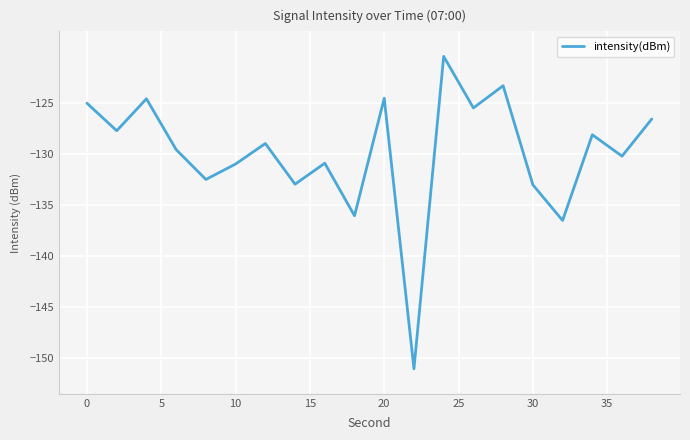

What is the difference between the maximum and minimum values?

30.6